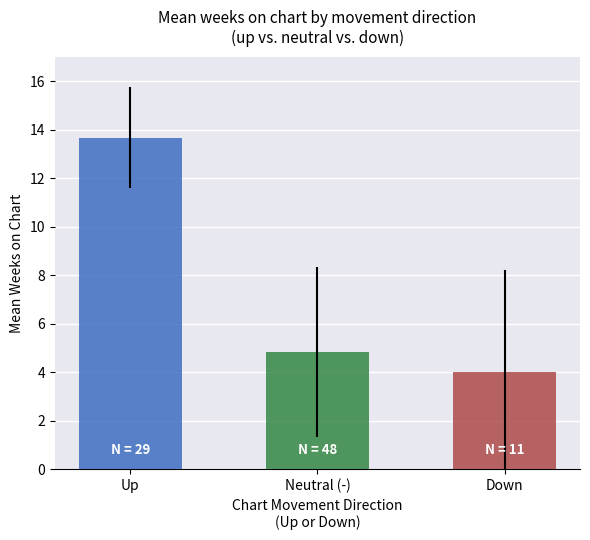

What is the value of the 3rd bar from the left?

4.0